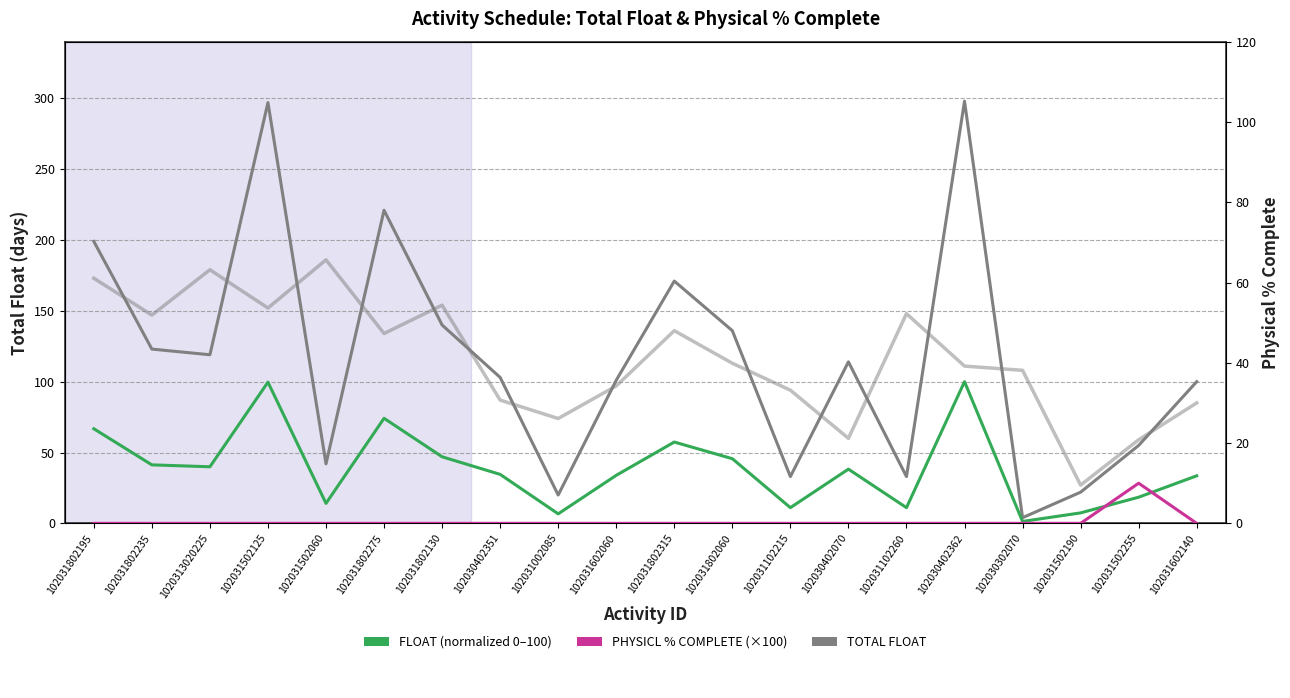

Reading right to left, extract all data points from this chart.

TOTAL FLOAT: 100.0	55.0	22.0	4.0	298.0	33.0	114.0	33.0	136.0	171.0	101.0	20.0	103.0	140.0	221.0	42.0	297.0	119.0	123.0	199.0
FLOAT (normalized 0-100): 33.6	18.5	7.4	1.3	100.0	11.1	38.3	11.1	45.6	57.4	33.9	6.7	34.6	47.0	74.2	14.1	99.7	39.9	41.3	66.8
PHYSICL % COMPLETE: 0.0	10.0	0.0	0.0	0.0	0.0	0.0	0.0	0.0	0.0	0.0	0.0	0.0	0.0	0.0	0.0	0.0	0.0	0.0	0.0